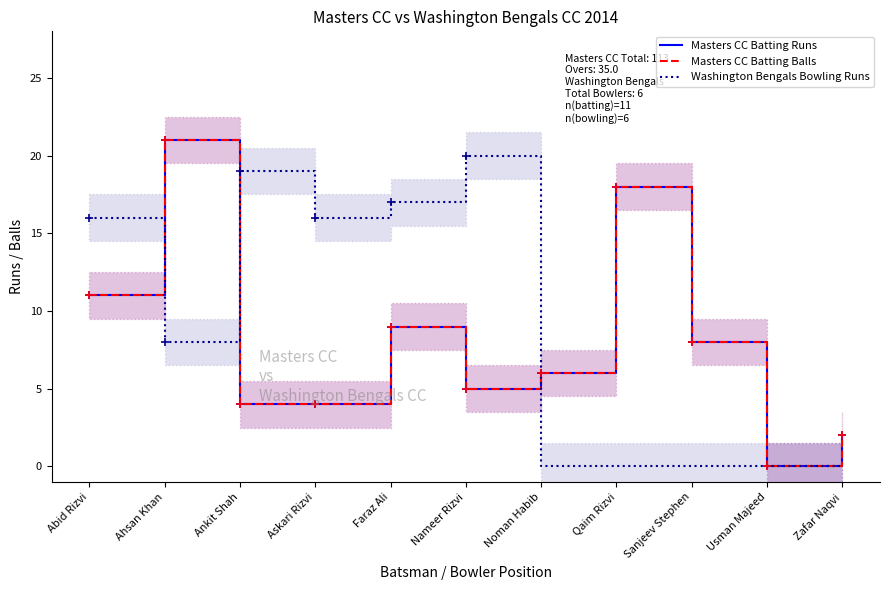

What is the sum of the Masters CC Batting Balls values at Usman Majeed and Ankit Shah?

4